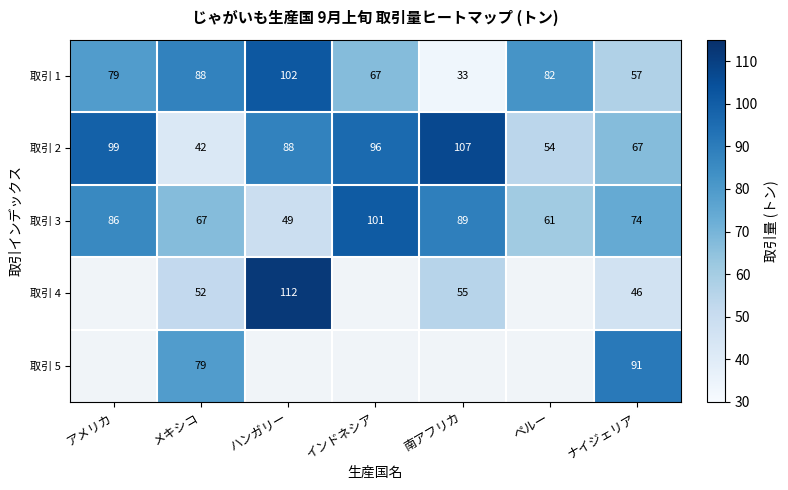

True or false: 取引 5 has a value of 43 at メキシコ.

False